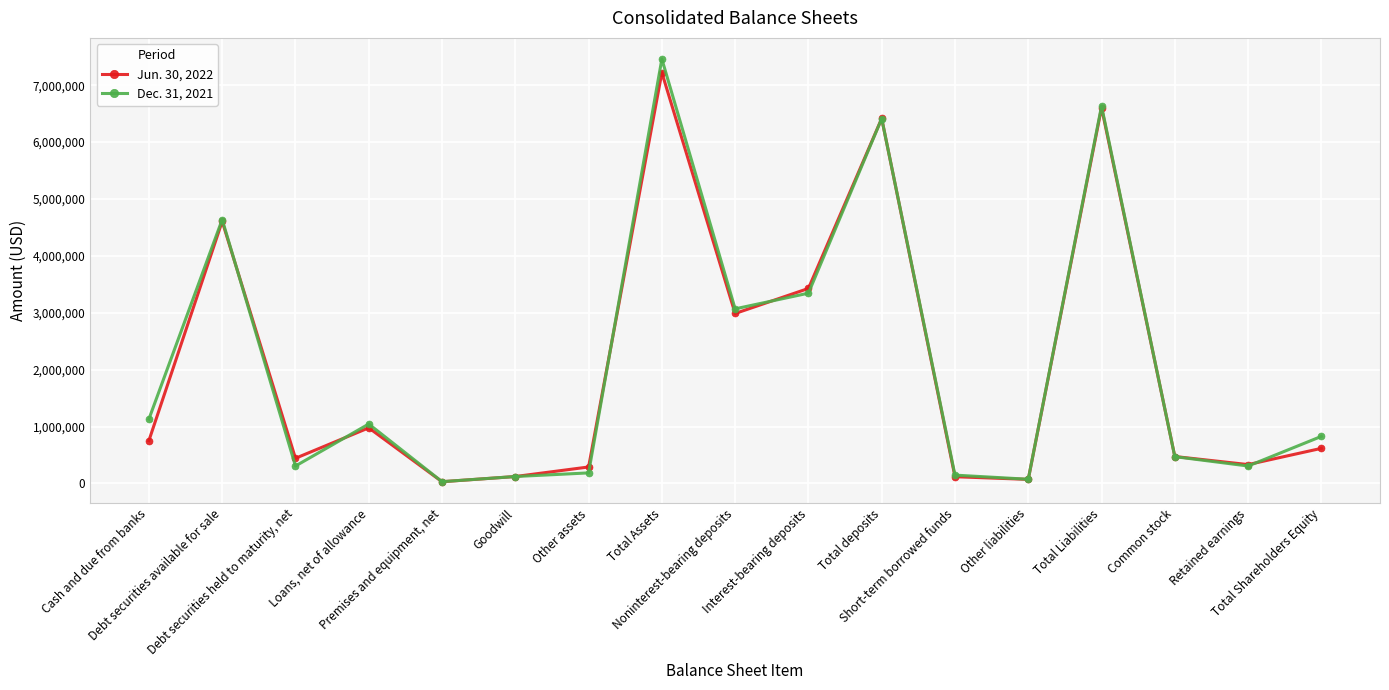

Rank the series by their maximum value, from lowest to highest.

Jun. 30, 2022, Dec. 31, 2021